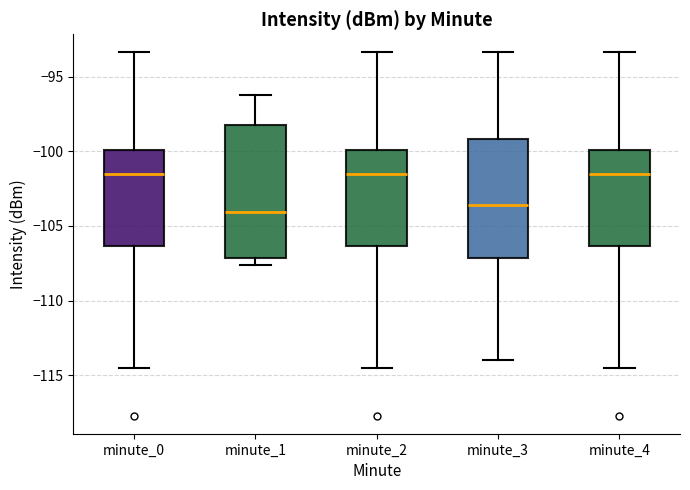

Where does the lower whisker of the box for minute_0 end on the y-axis? The values are not printed on the chart, so give them approximately, as read against the axis.

-114.5